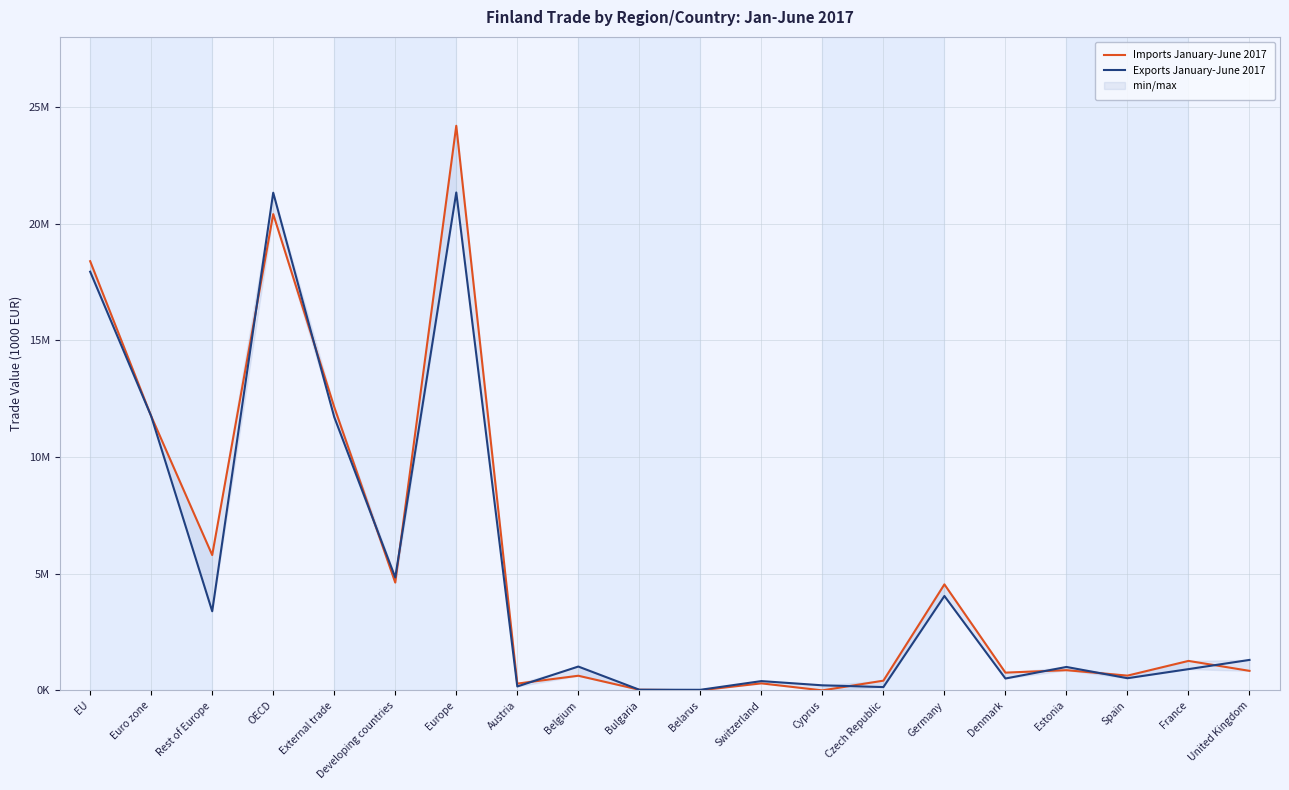

What is the sum of all Exports January-June 2017 values?

102634369